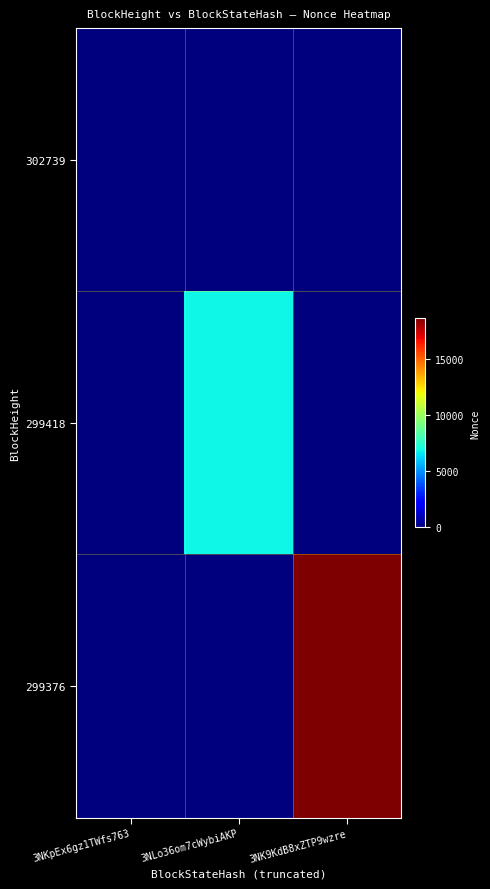

Reading left to right, extract all data points from this chart.

302739: 3NKpEx6gz1TWfs763=0	3NLo36om7cWybiAKP=0	3NK9KdB8xZTP9wzre=0
299418: 3NKpEx6gz1TWfs763=0	3NLo36om7cWybiAKP=6837	3NK9KdB8xZTP9wzre=0
299376: 3NKpEx6gz1TWfs763=0	3NLo36om7cWybiAKP=0	3NK9KdB8xZTP9wzre=18615